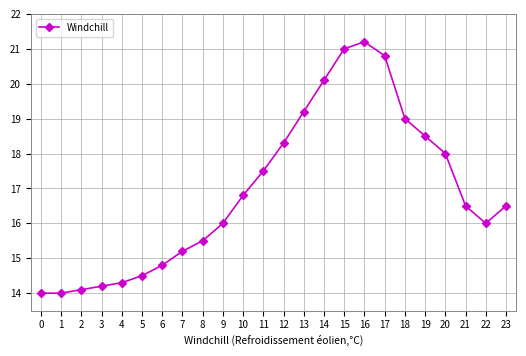

Reading right to left, extract all data points from this chart.

16.5	16.0	16.5	18.0	18.5	19.0	20.8	21.2	21.0	20.1	19.2	18.3	17.5	16.8	16.0	15.5	15.2	14.8	14.5	14.3	14.2	14.1	14.0	14.0